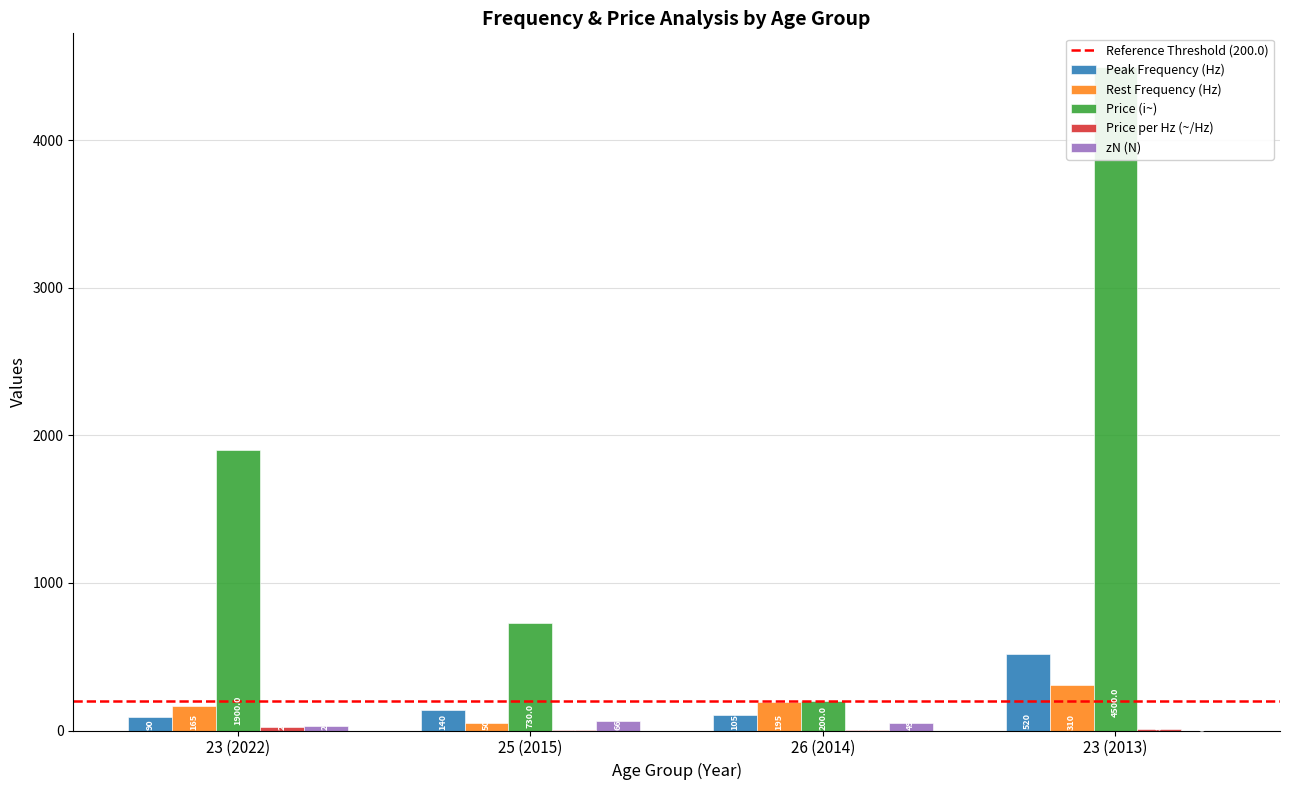

What is the difference between the maximum and minimum values in the Price per Hz (~/Hz) series?

19.2